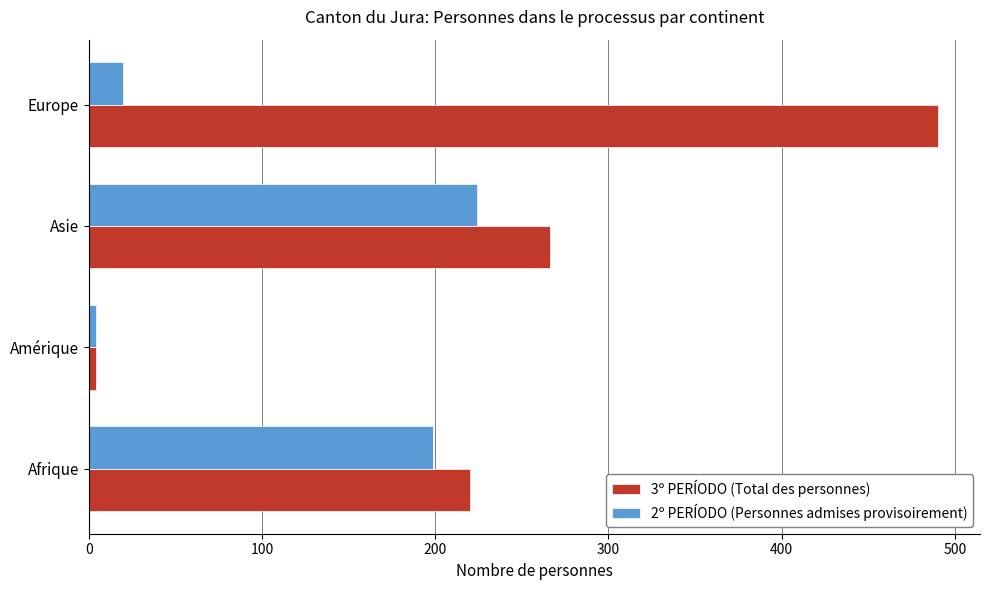

What is the maximum value for 3º PERÍODO (Total des personnes)?

490